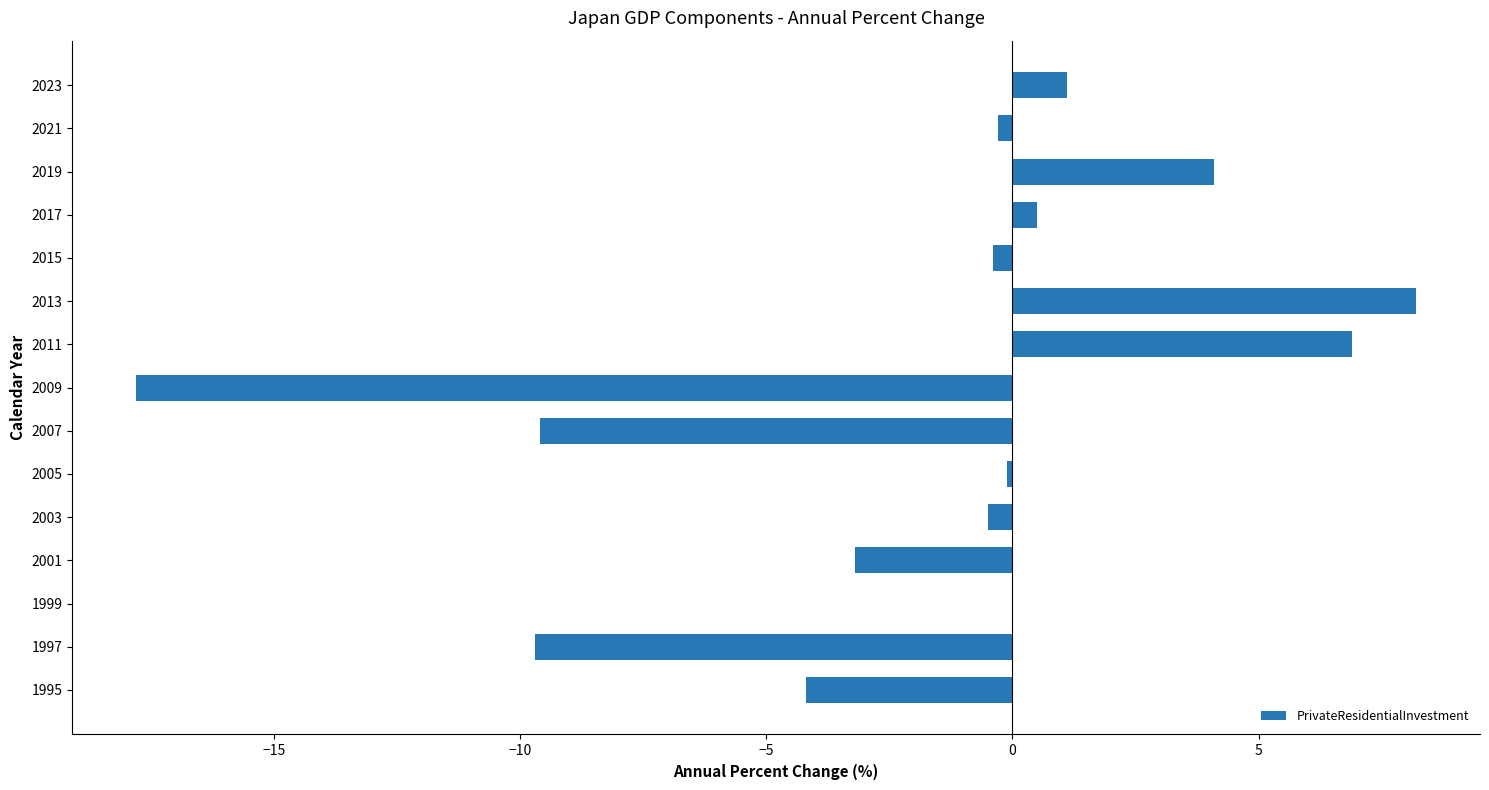

Count the number of categories in the chart.

15